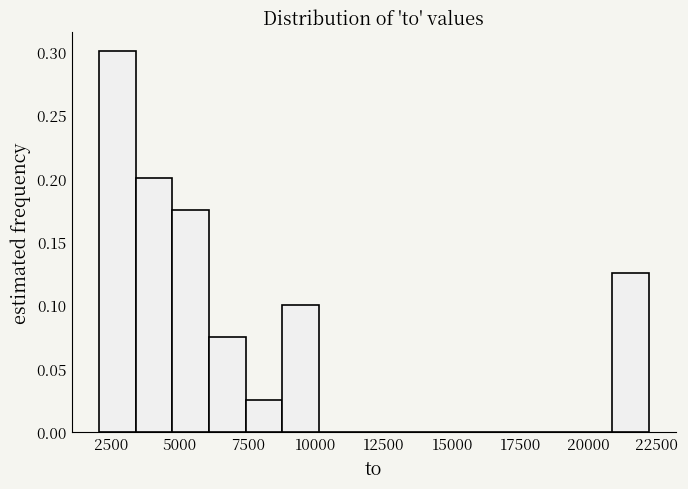

Read against the x-axis, roughly where is the centre of the tallest bar?

2500